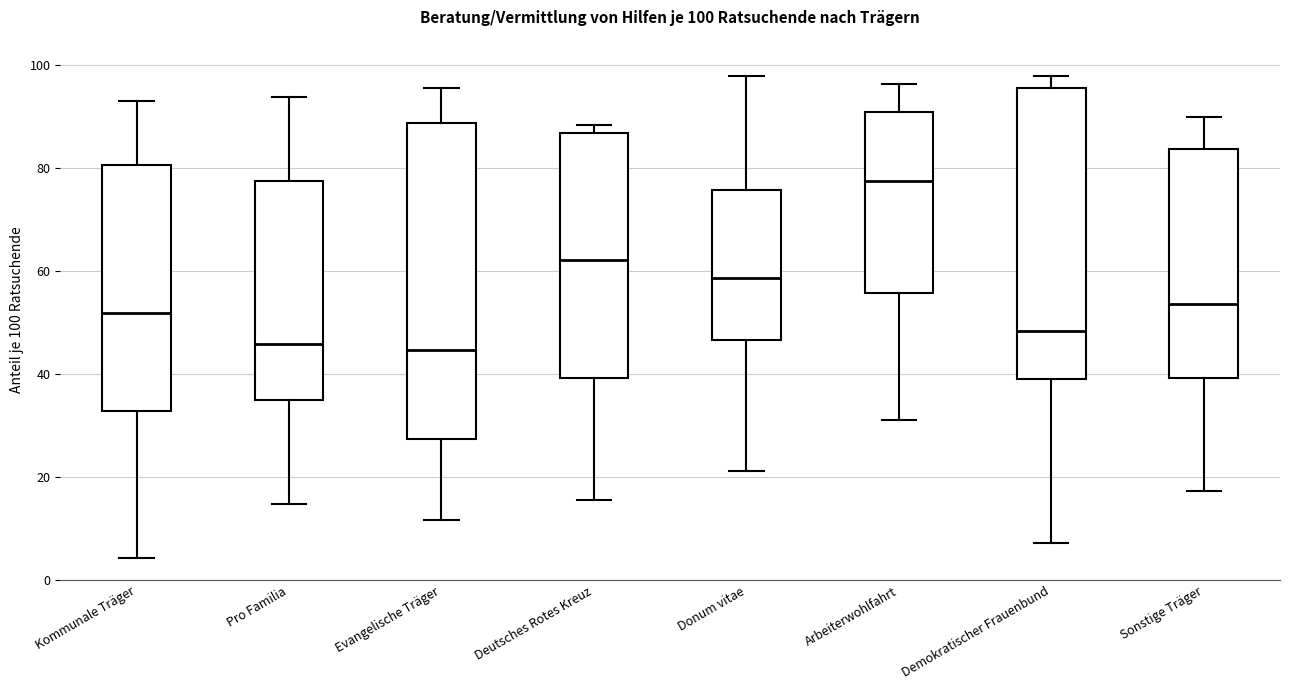

Which box's median line is the highest?

Arbeiterwohlfahrt